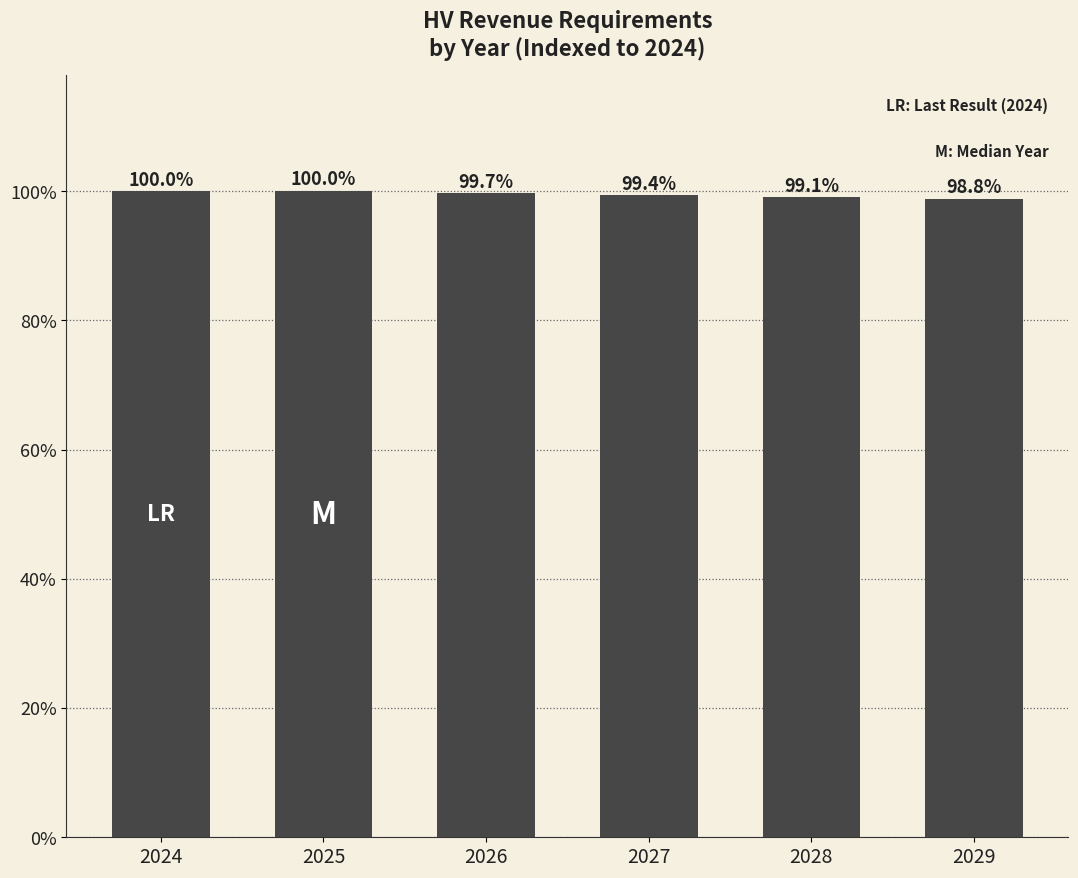

At which label does the data first exceed 99?

2024